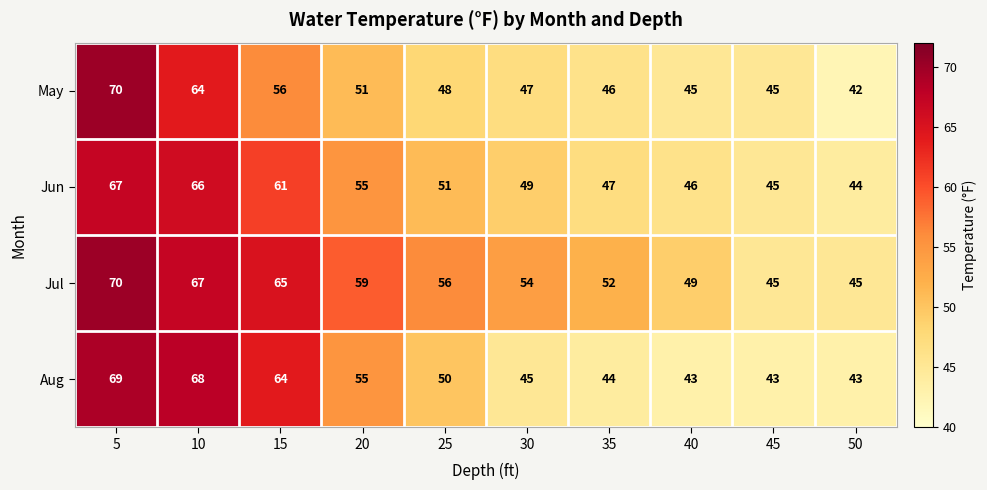

Which series changed the most between 5 and 35?

Aug